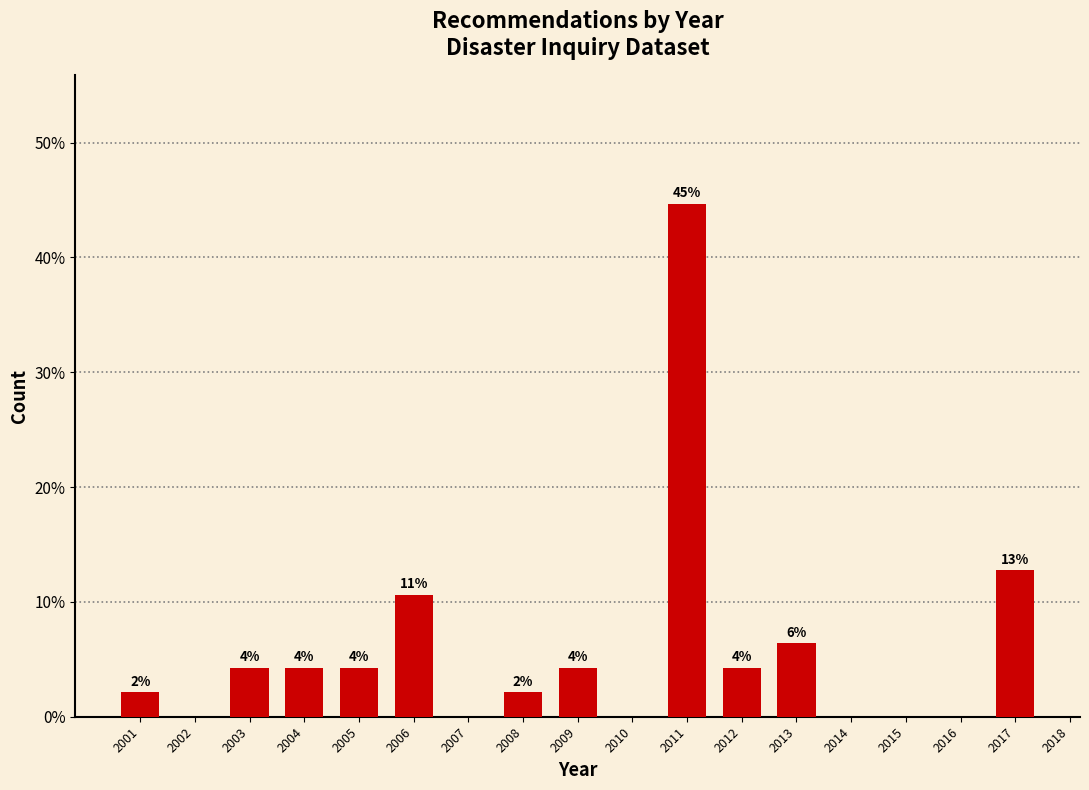

Are the bars horizontal?

No